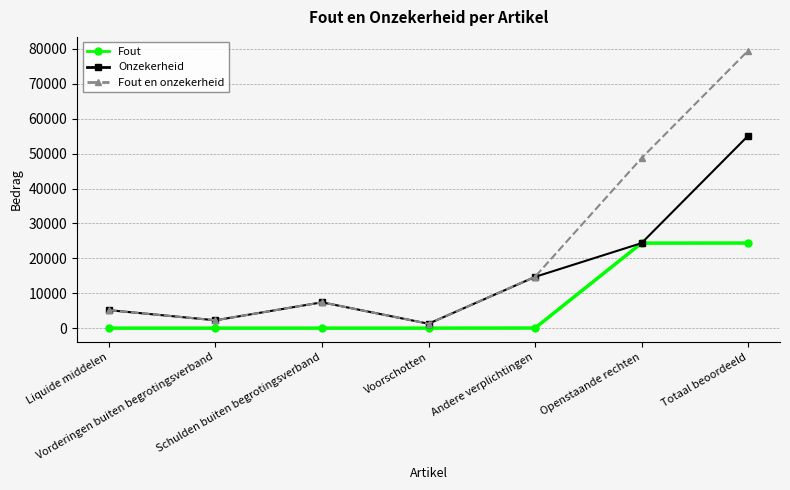

What is the label of the 4th point from the left?

Voorschotten